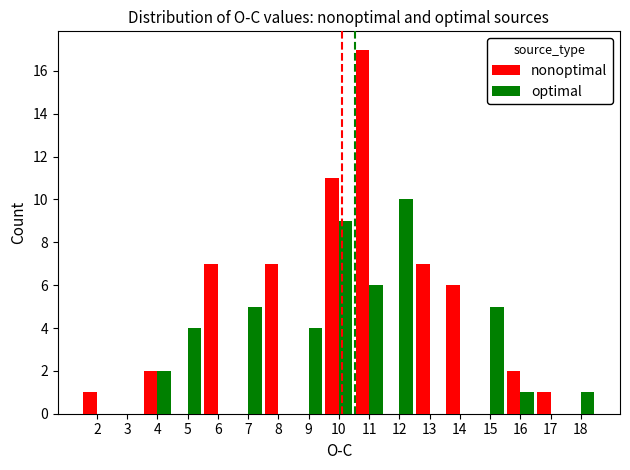

What is the sum of the nonoptimal values at 13 and 15?

7